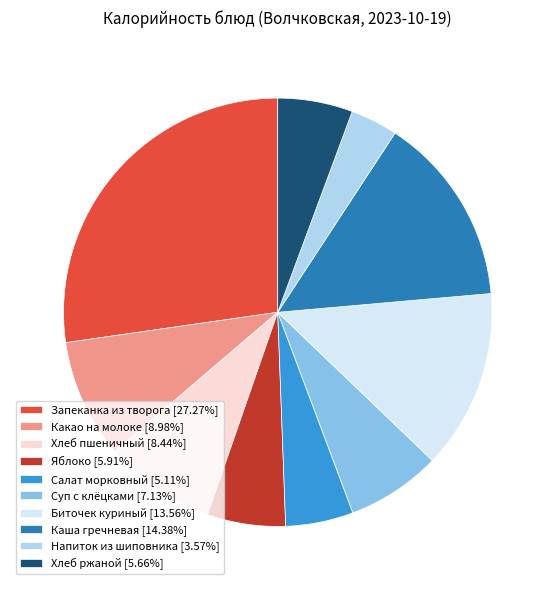

Is the sum of Напиток из шиповника [3.57%] and Суп с клёцками [7.13%] greater than half?

No